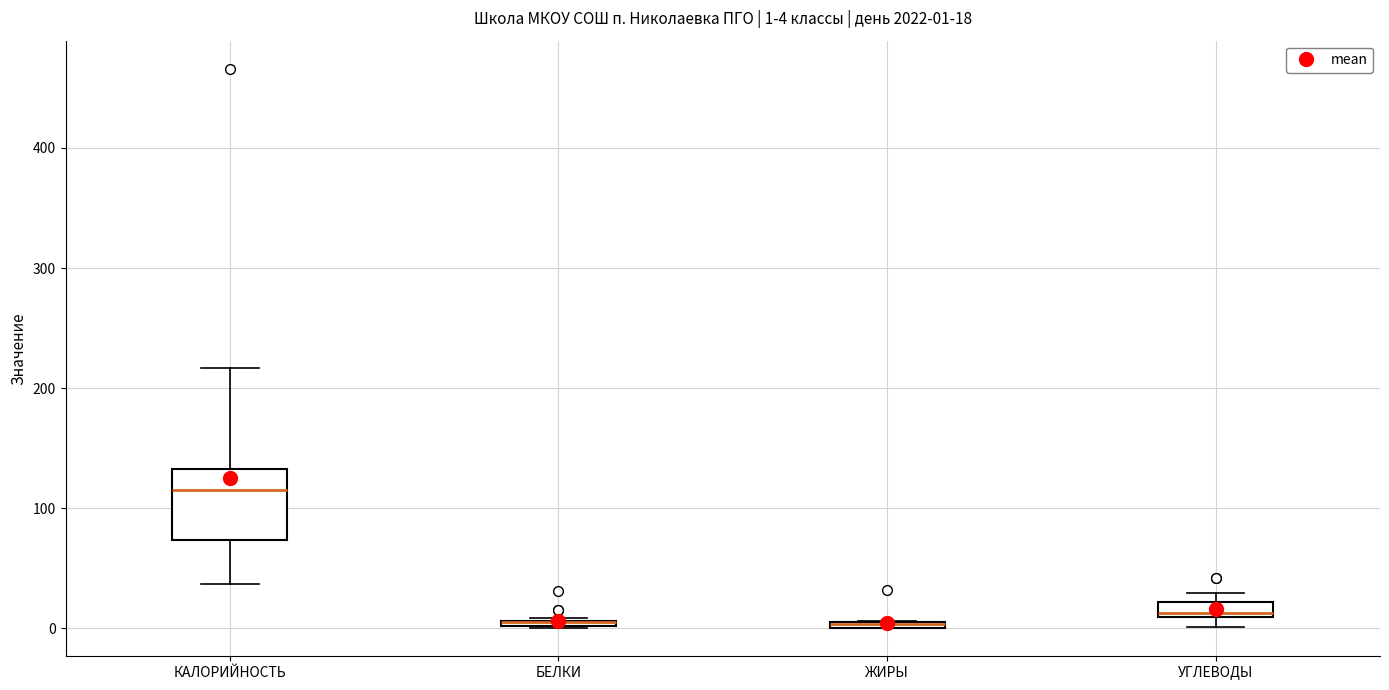

Which box is the tallest, from its lower edge to its upper edge?

КАЛОРИЙНОСТЬ